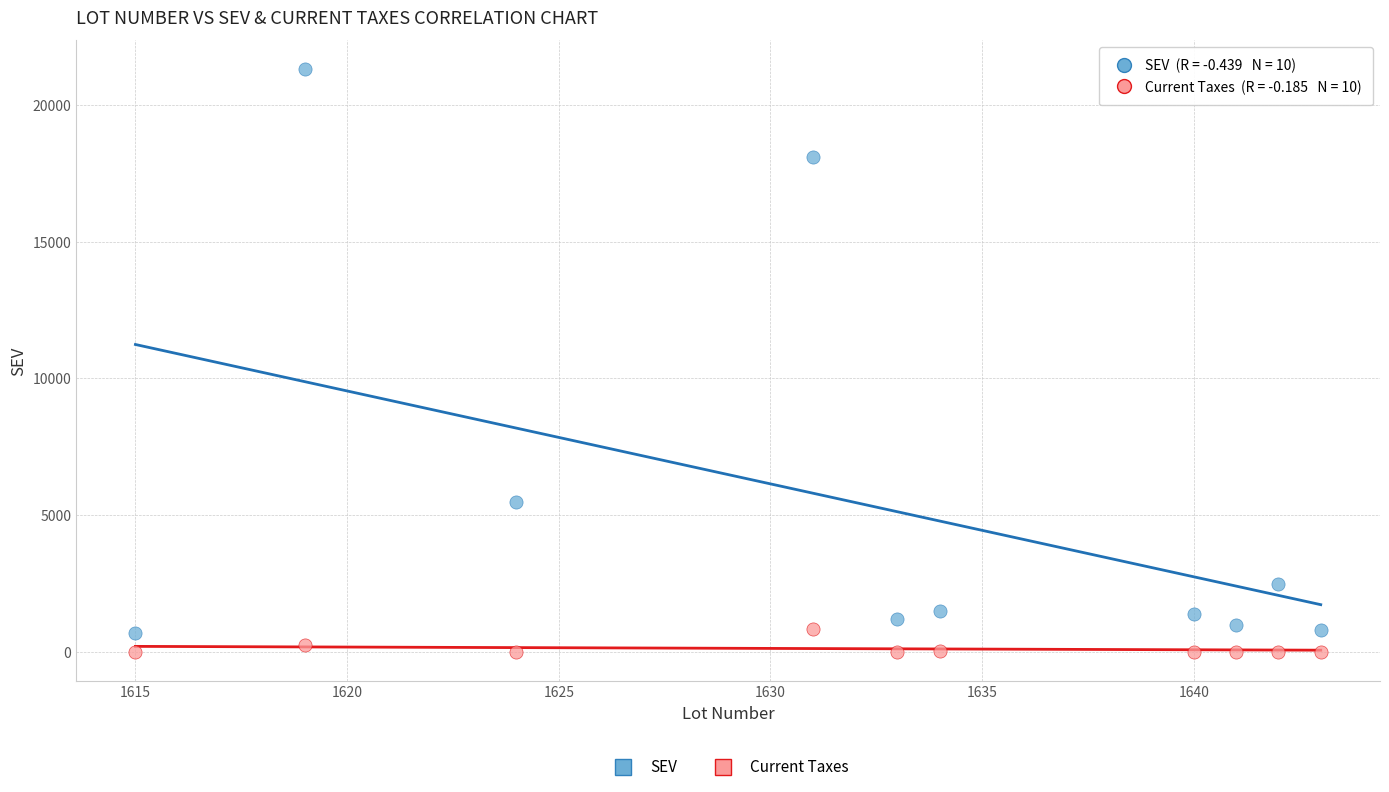

Across all series, what Y value is closest to 10652?

5500.0